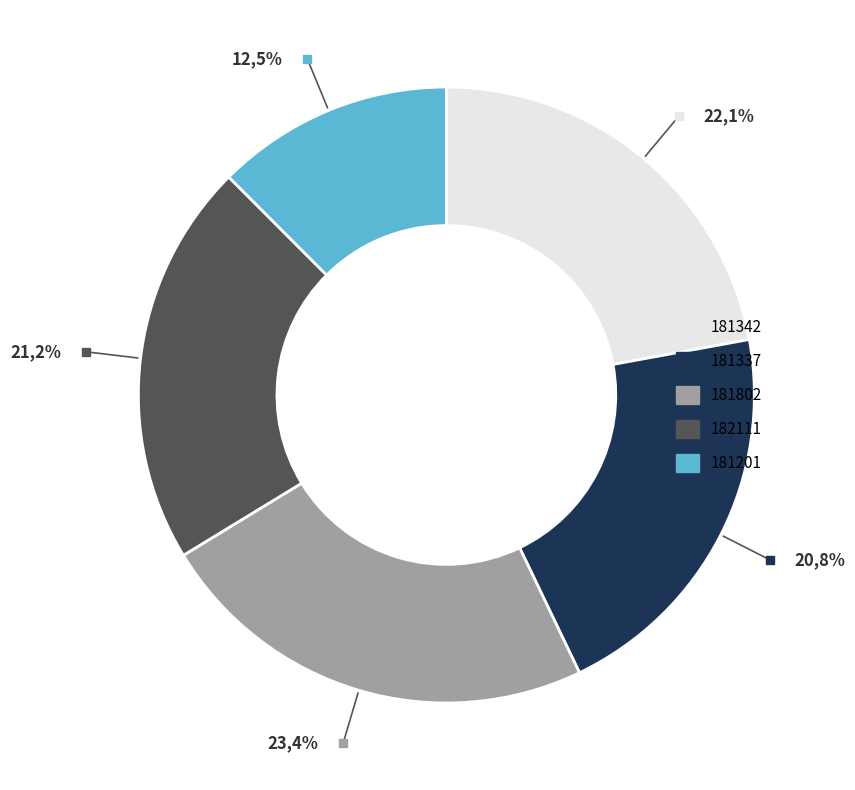

Combined, what portion of the pie is 181337 and 181342?

42.9%